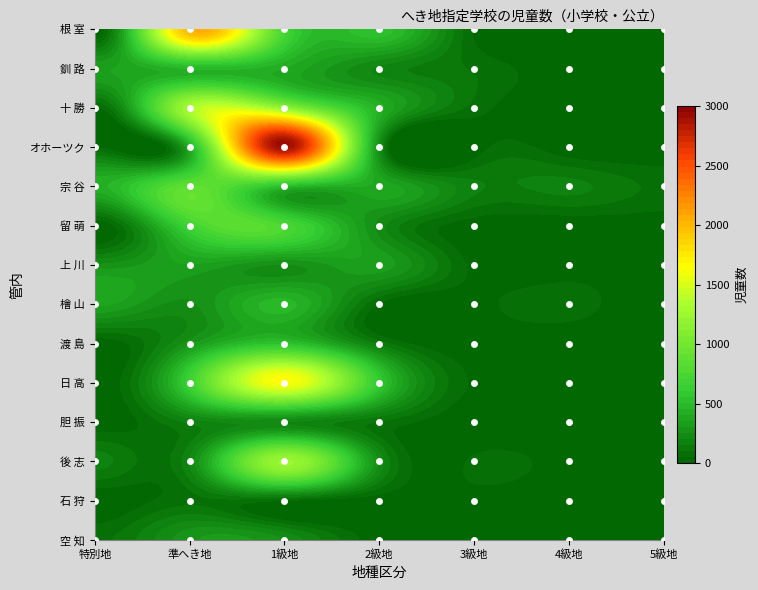

How many values in the 釧 路 series are below 192?

3